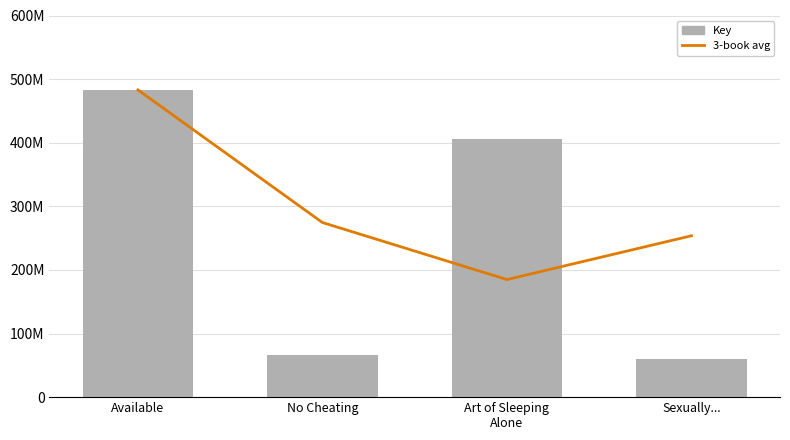

The Key series shows 800726389 at Available. True or false?

False